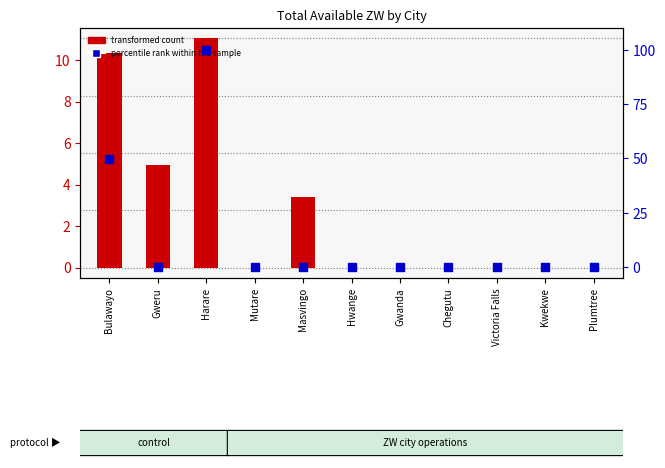

At which category is the sum across all series the highest?

Harare